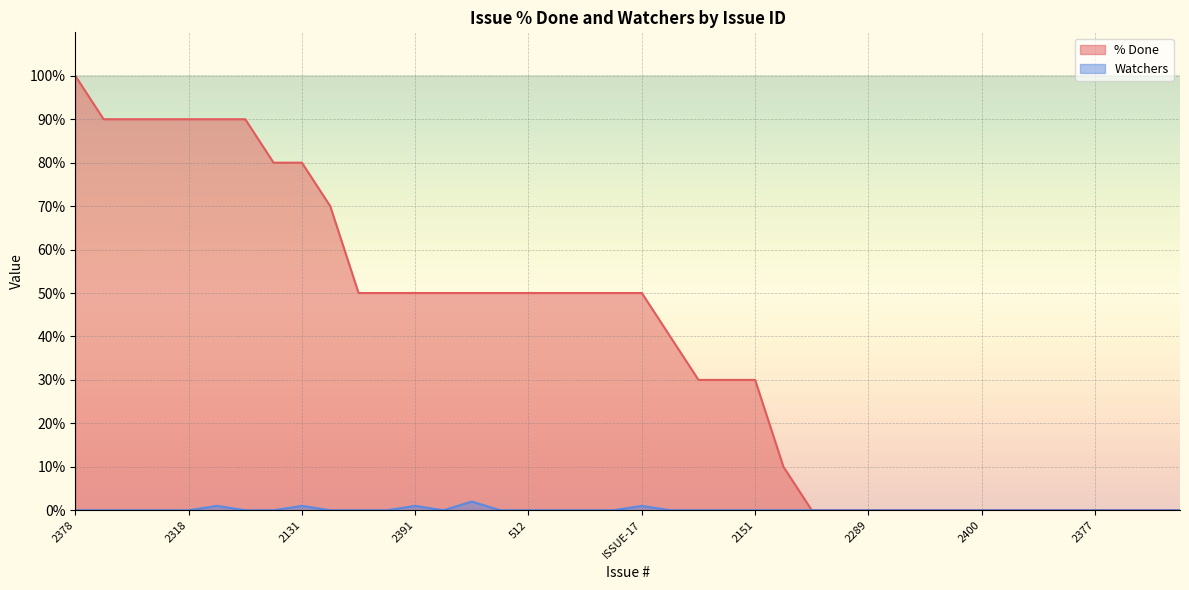

What position from the left is 2399?

32